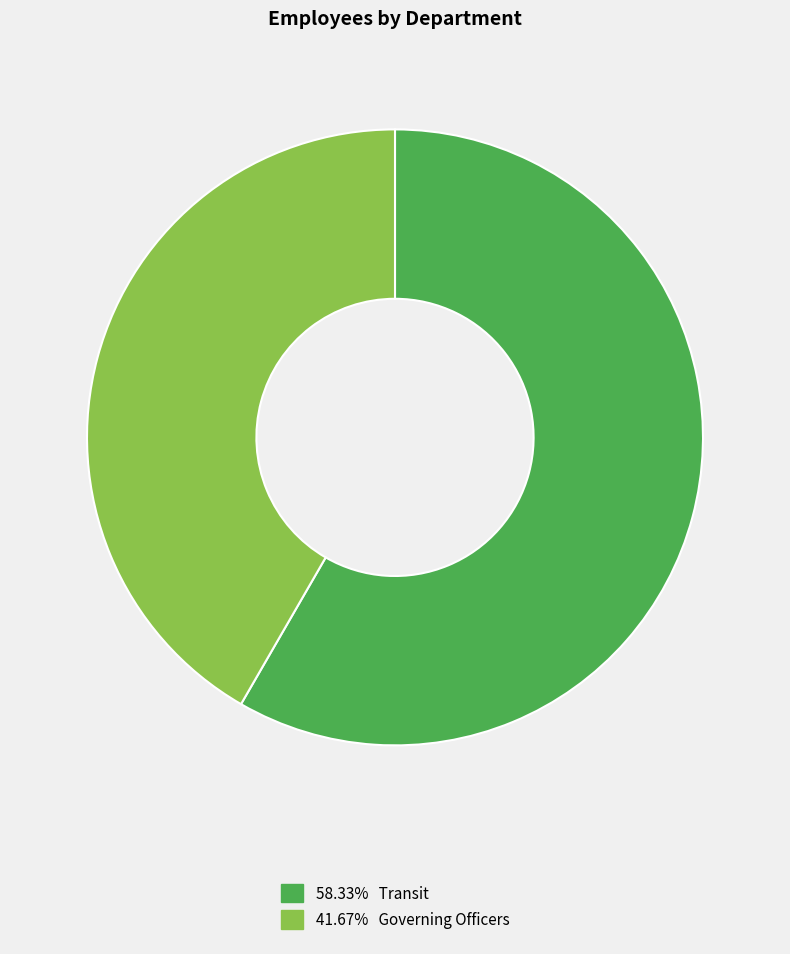

Is there any slice that represents more than half of the pie?

Yes